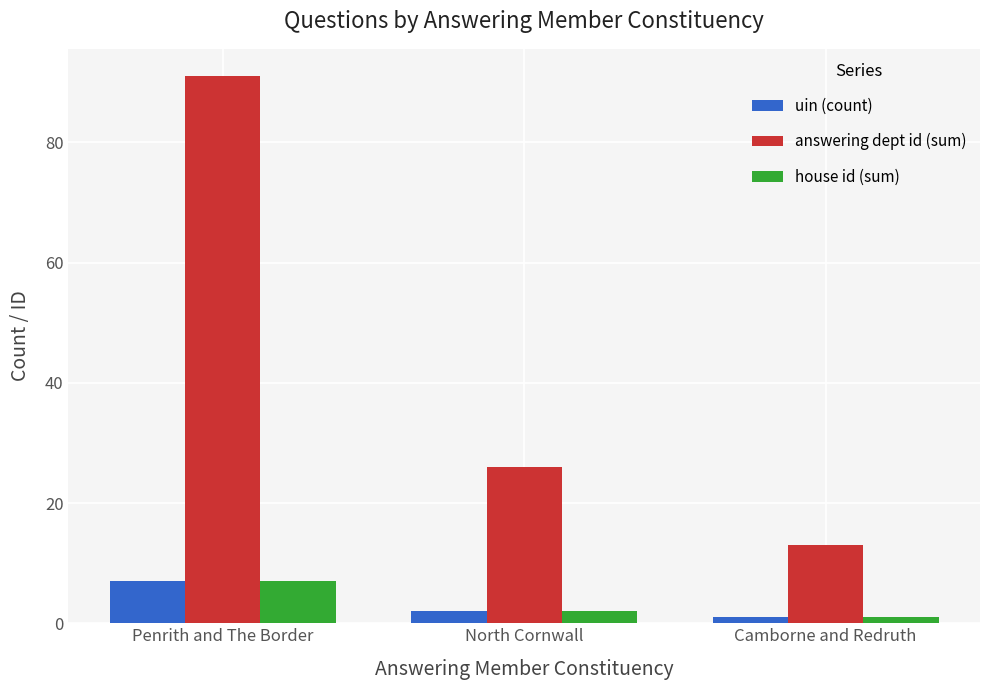

Reading right to left, what are all the values shown in this chart?

uin (count): 1	2	7
answering dept id (sum): 13	26	91
house id (sum): 1	2	7